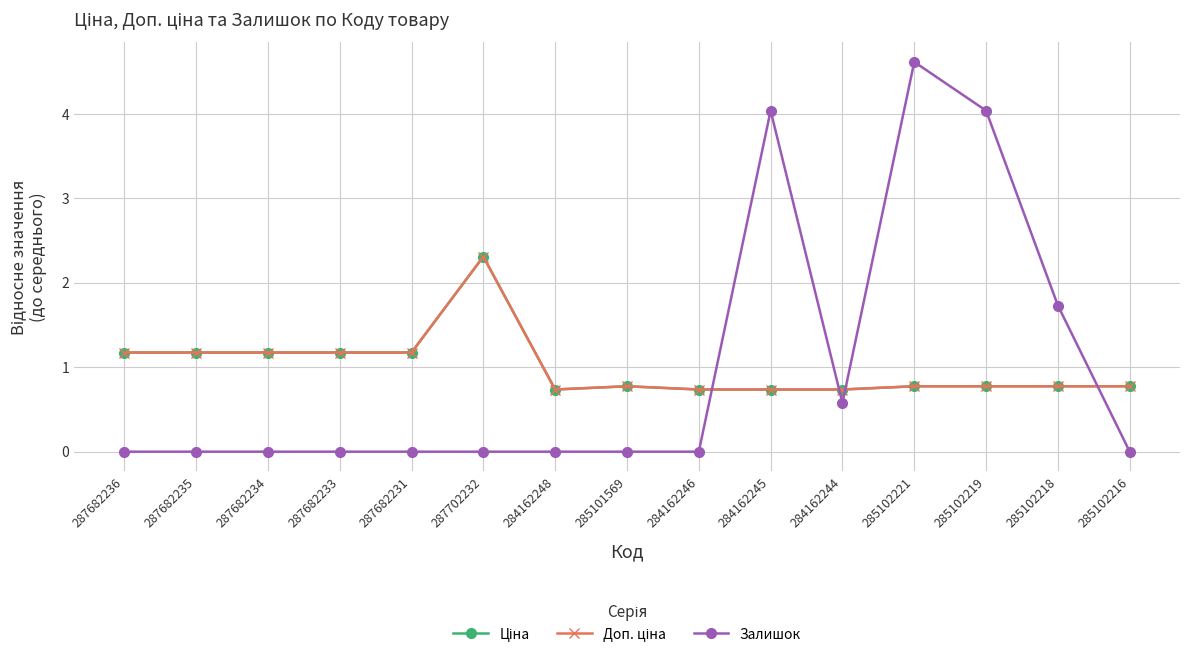

What position from the left is 285102221?

12